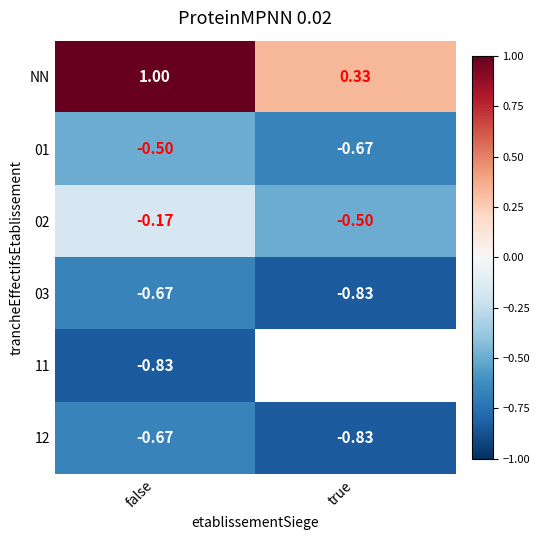

Is it true that NN equals 1.0 at false?

True